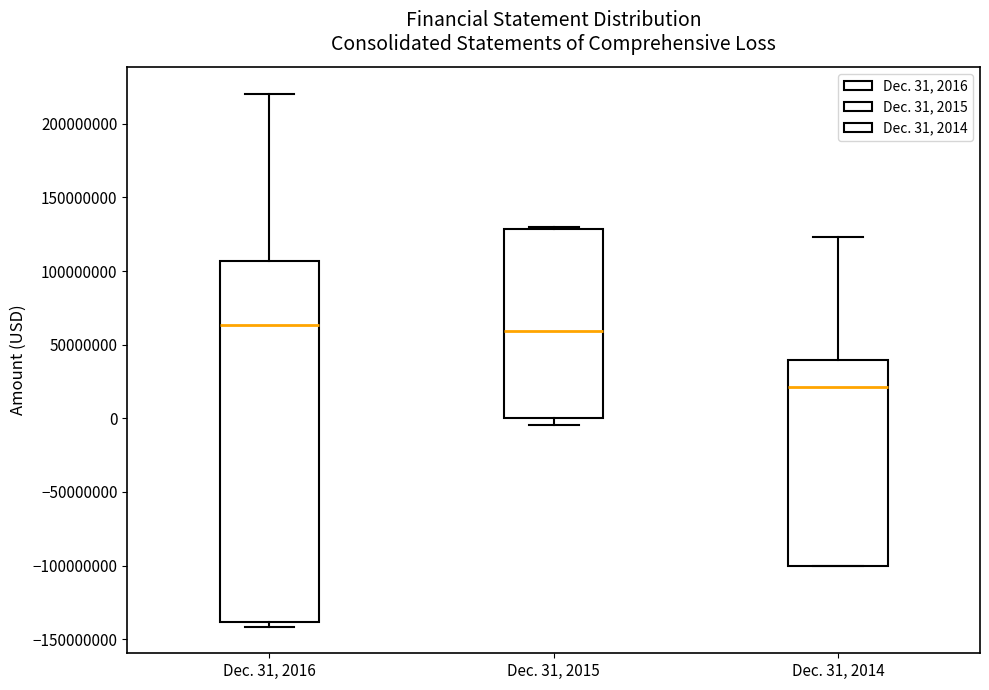

Where does the upper whisker of the box for Dec. 31, 2014 end on the y-axis? The values are not printed on the chart, so give them approximately, as read against the axis.

125000000